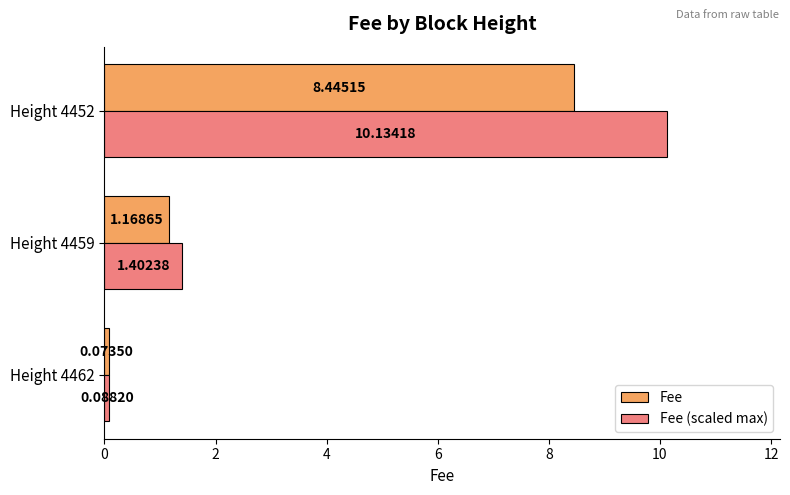

How many categories are shown in the chart?

3